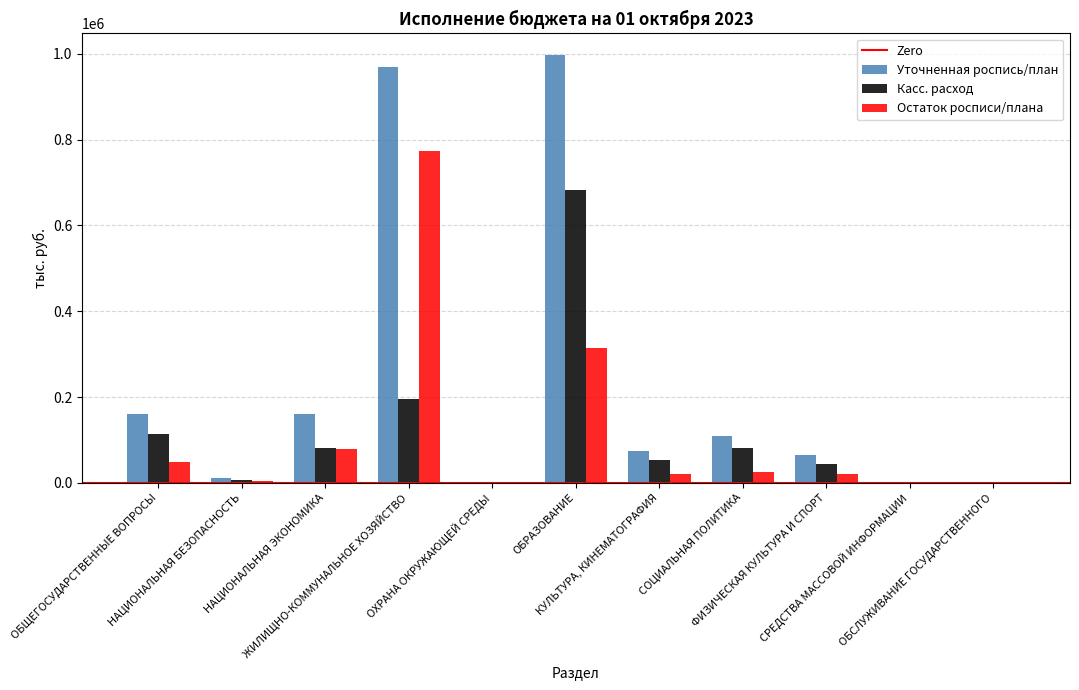

What is the sum of all Уточненная роспись/план values?

2548298.5